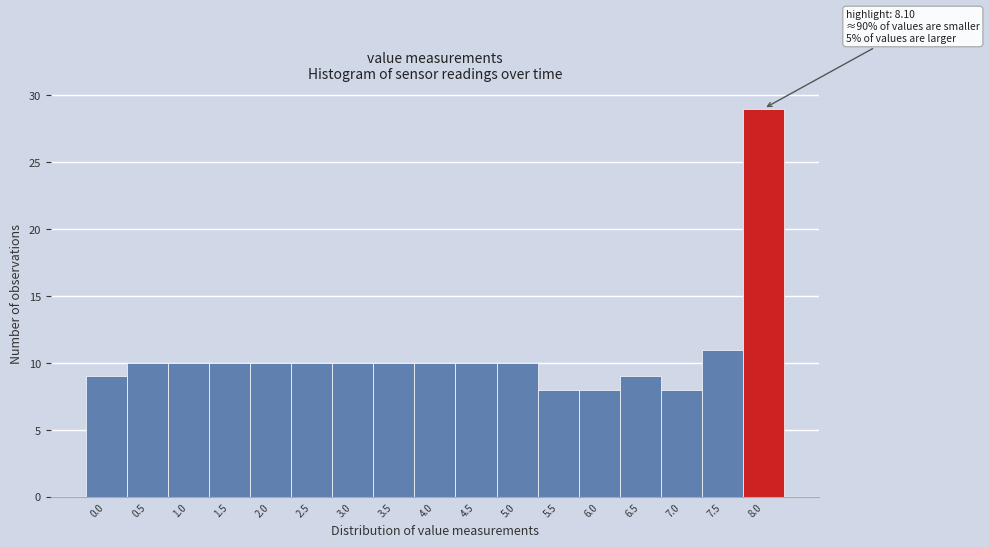

Reading left to right, what are all the values shown in this chart?

9	10	10	10	10	10	10	10	10	10	10	8	8	9	8	11	29